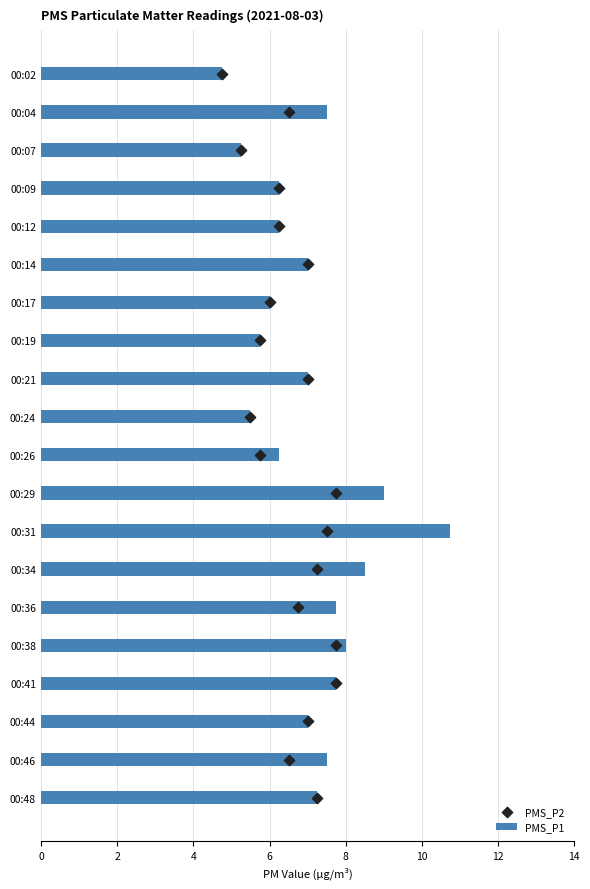

The value of PMS_P1 at 00:46 is 10.3. True or false?

False